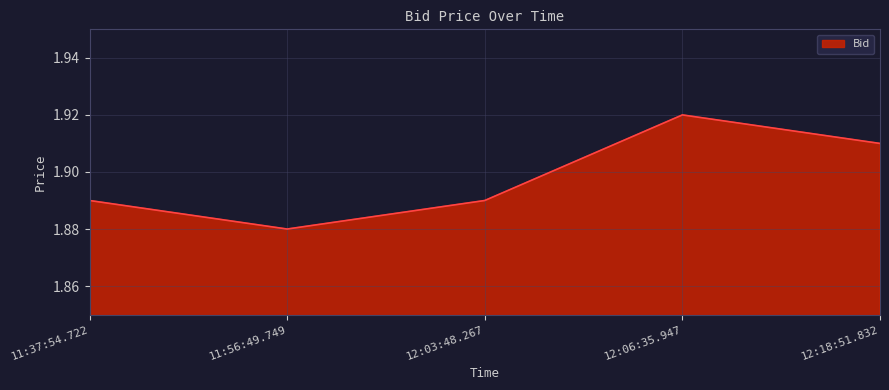

Is it true that the value at 12:06:35.947 is 1.2?

False